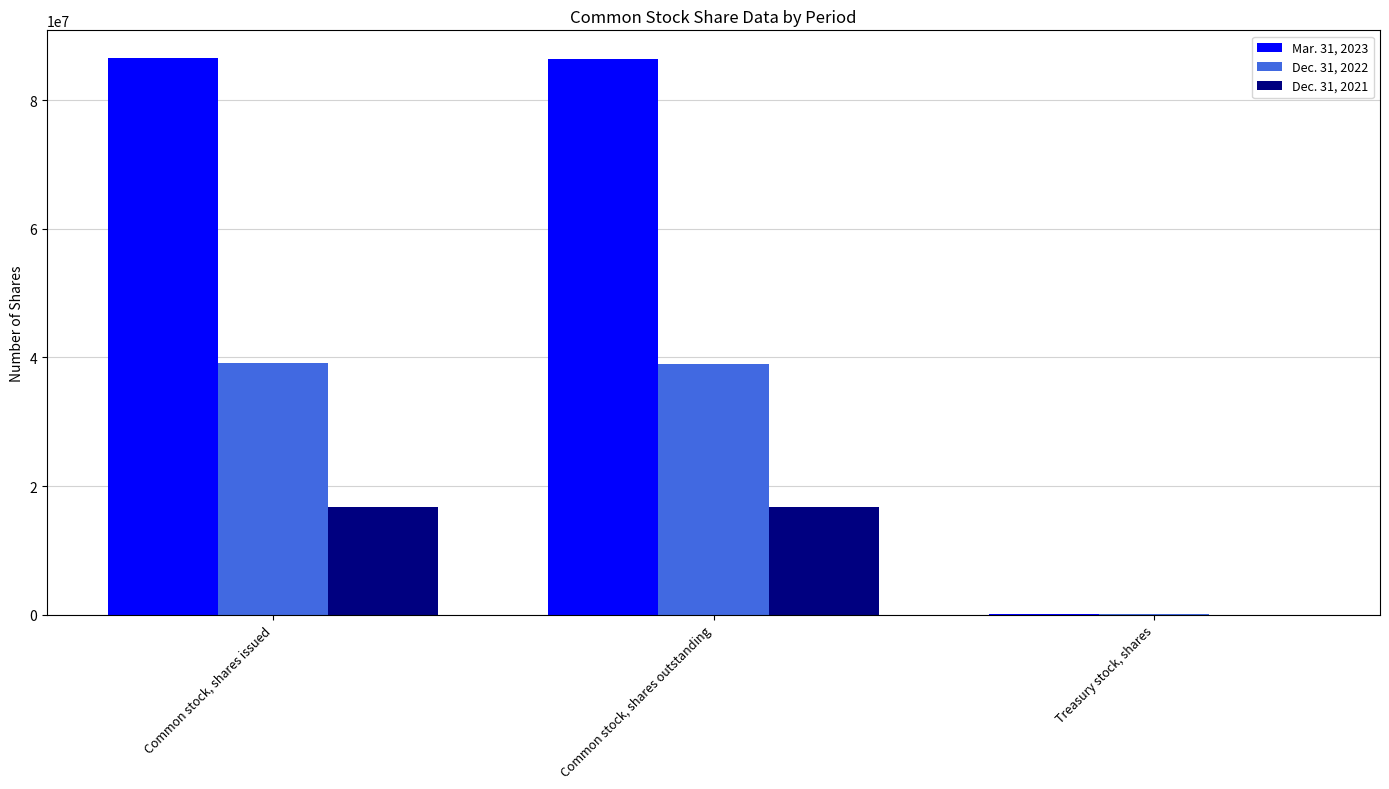

Is it true that Mar. 31, 2023 equals 54666453 at Common stock, shares outstanding?

False